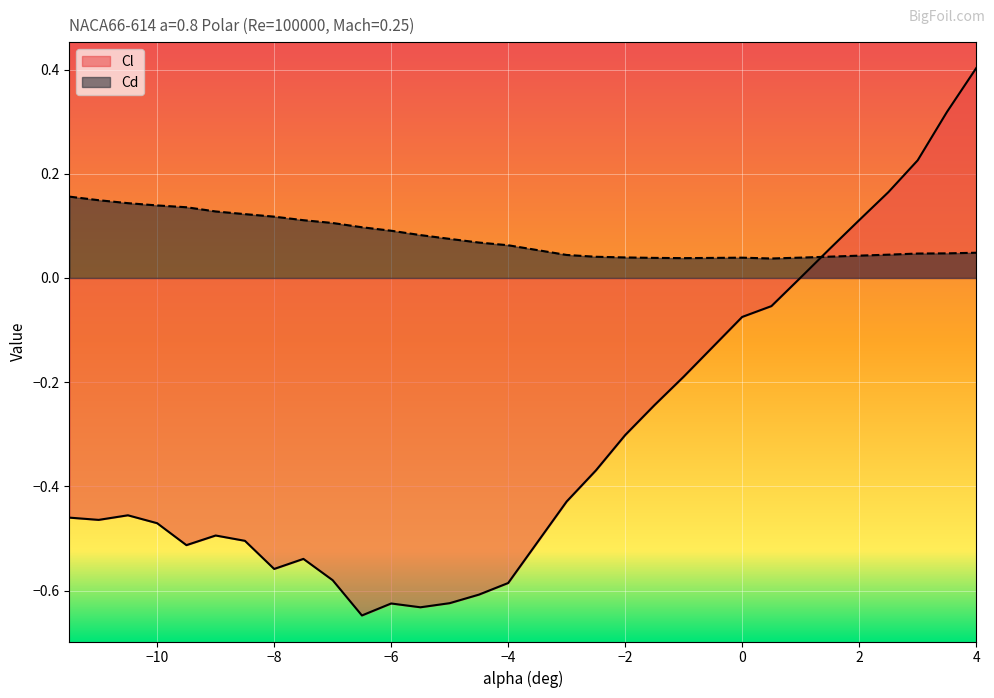

List the labels in order of Cd value, largest first.

-11.5, -11, -10.5, -10, -9.5, -9, -8.5, -8, -7.5, -7, -6.5, -6, -5.5, -5, -4.5, -4, 4, 3.5, 3, 2.5, -3, 2, 1.5, -2.5, -2, 1, 0, -1.5, -1, 0.5